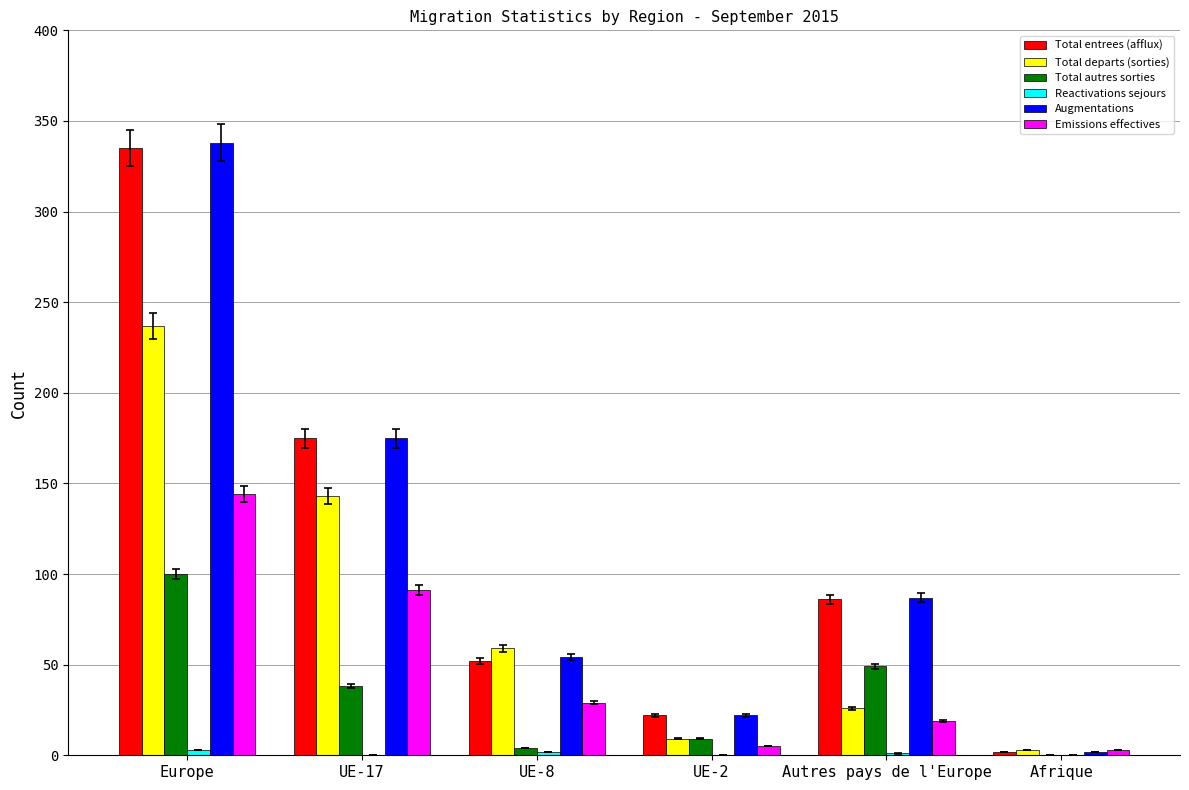

At which category is the sum across all series the highest?

Europe